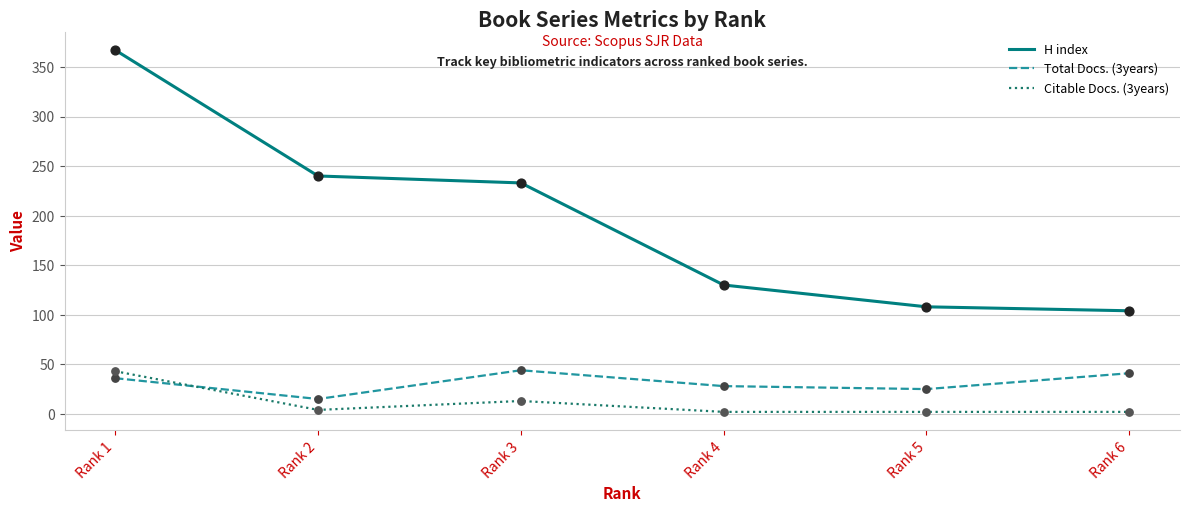

Which series has the largest total across all categories?

H index